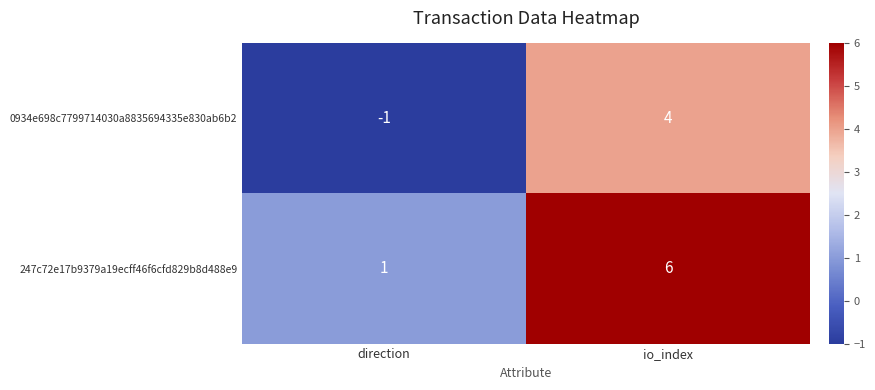

How many data points does each series have?

2